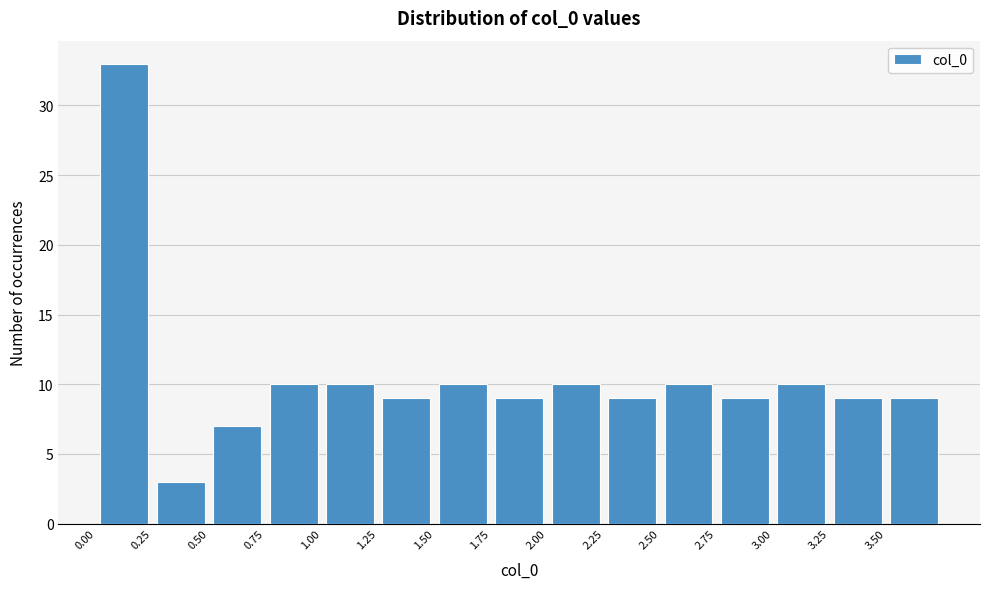

What is the height of the bar covering 3.25 to 3.50 on the x-axis? The values are not printed on the chart, so give them approximately, as read against the axis.

9